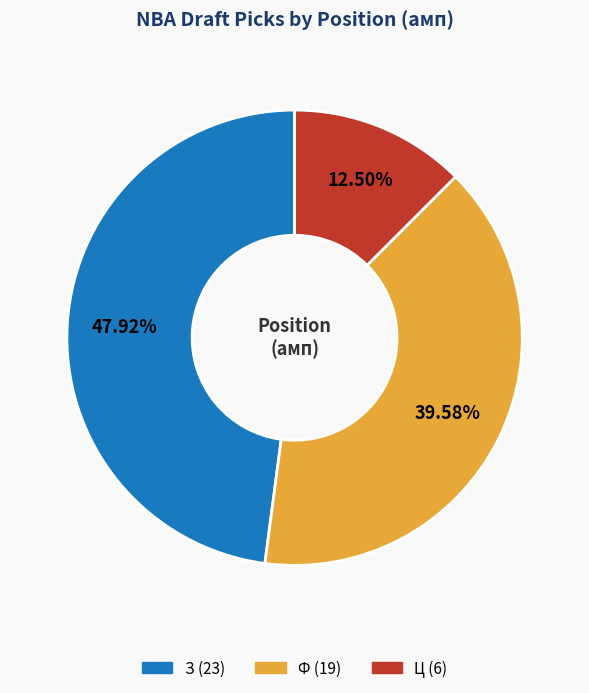

Which category has the smallest portion of the pie?

Ц